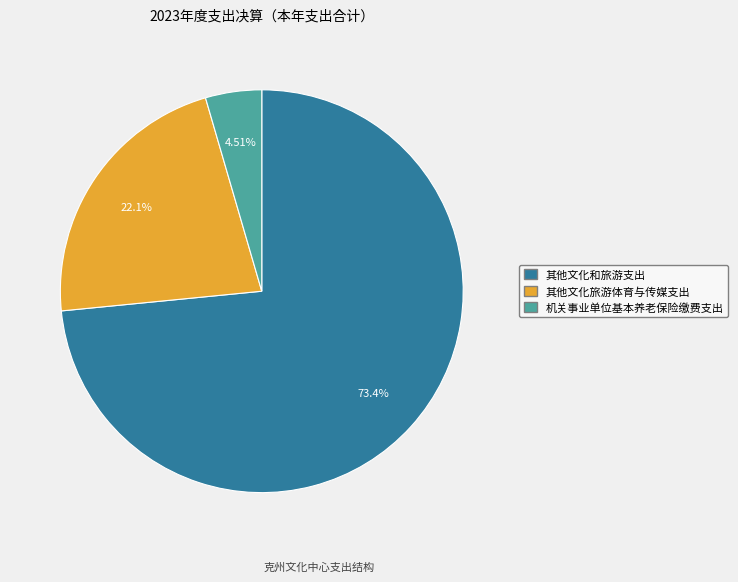

To the nearest percent, what percentage of the pie is 其他文化和旅游支出?

73%